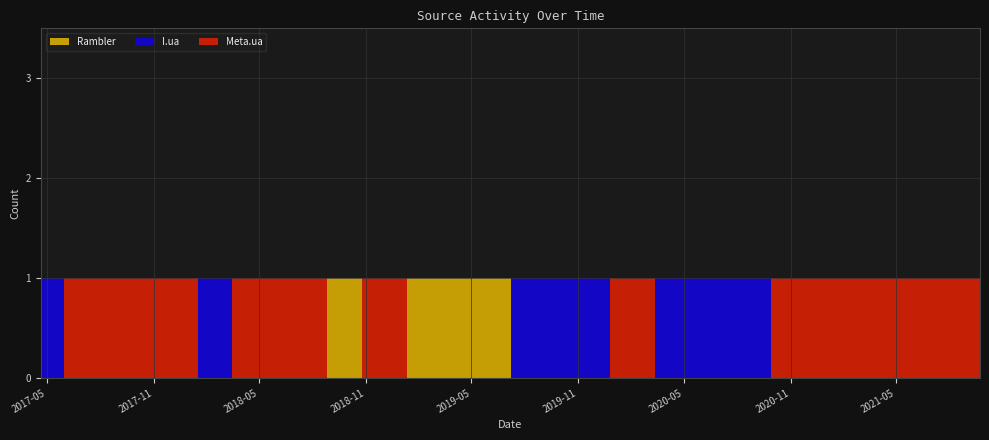

True or false: Rambler has a value of 0 at 2017-06-23.

True